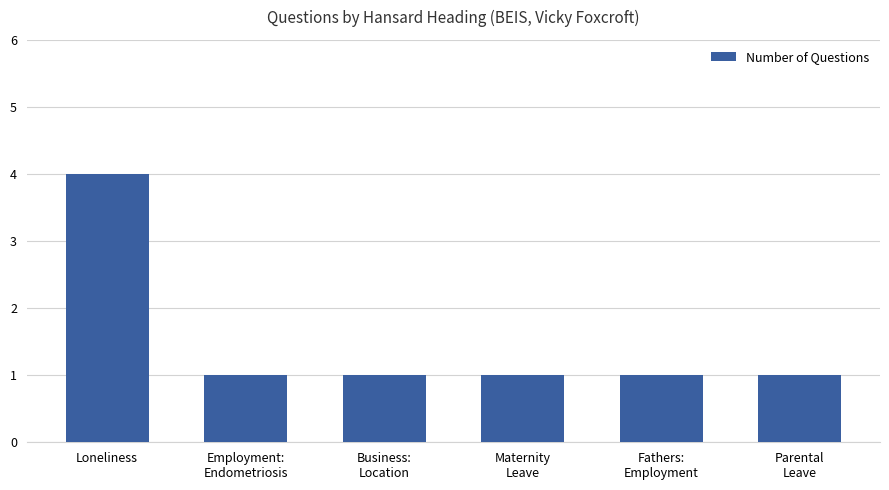

What is the greatest value displayed?

4